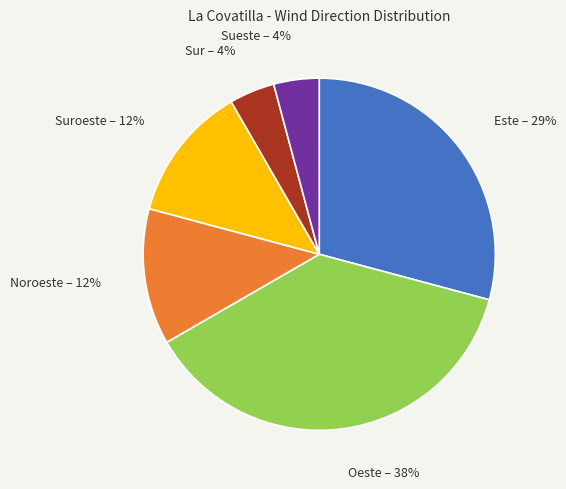

To the nearest percent, what is the difference between the Sur – 4% and Noroeste – 12% slice percentages?

8%